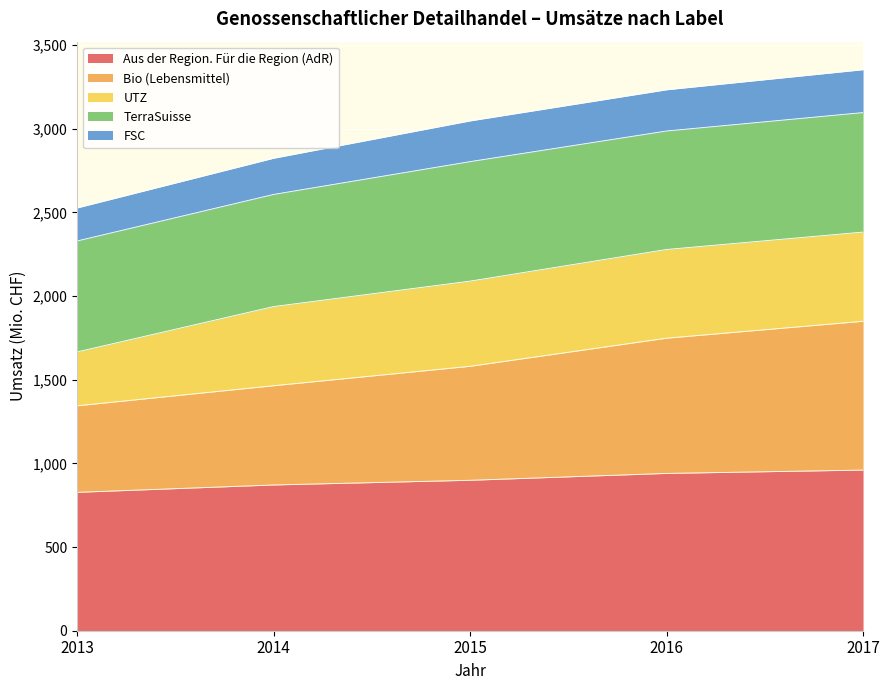

Count the Bio (Lebensmittel) values in the range 1464 to 1748.

3